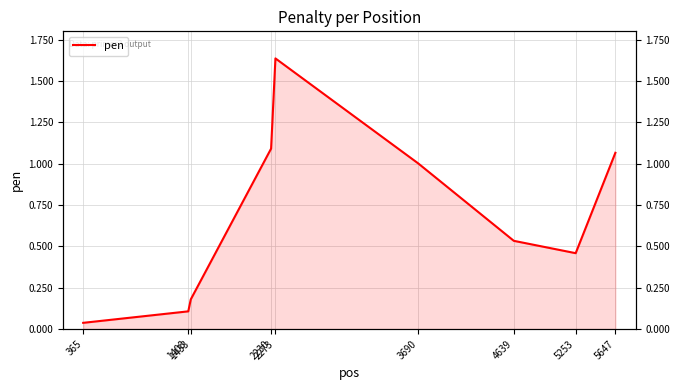

What is the value of the 8th point from the left?

0.5